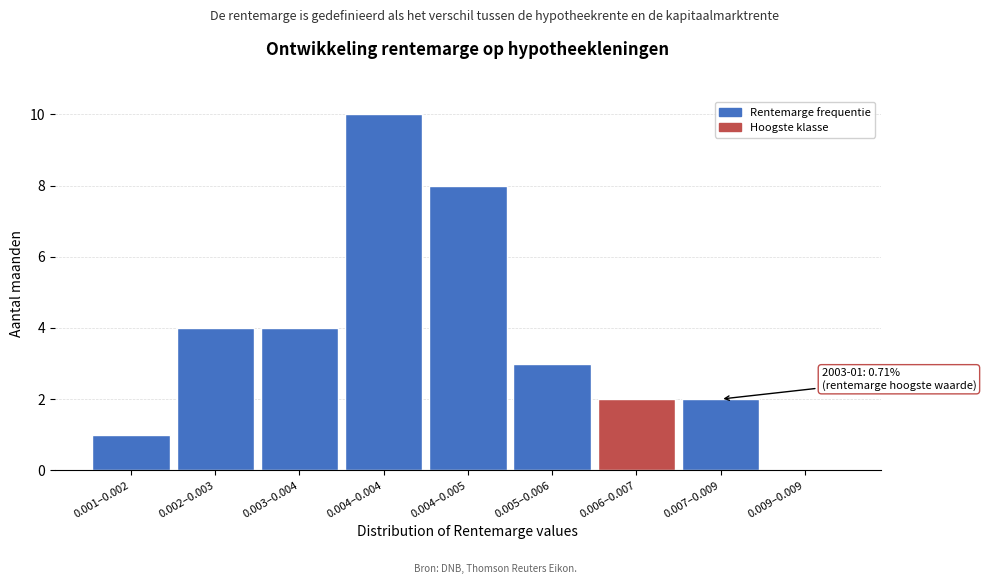

Reading left to right, what are all the values shown in this chart?

0.001–0.002=1	0.002–0.003=4	0.003–0.004=4	0.004–0.004=10	0.004–0.005=8	0.005–0.006=3	0.006–0.007=2	0.007–0.009=2	0.009–0.009=0